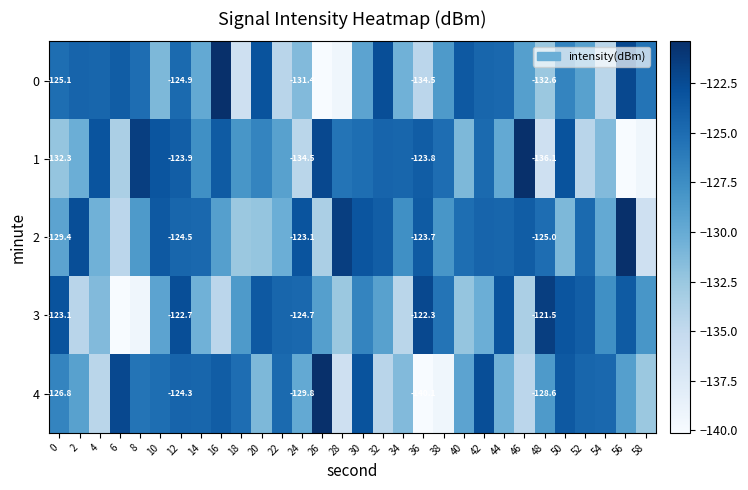

The 3 series shows -241.4 at 2. True or false?

False